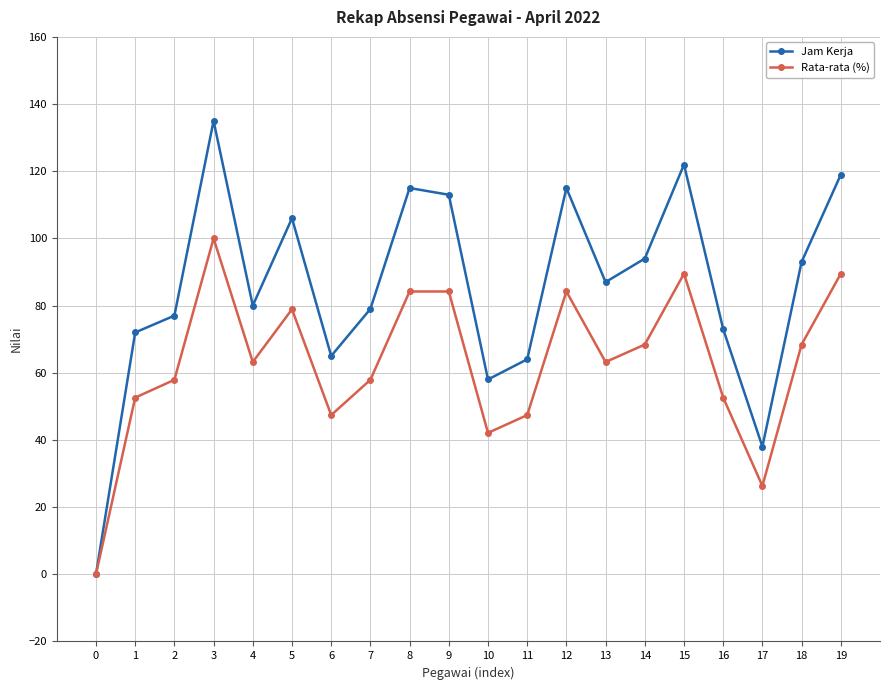

Count the number of data series in this chart.

2